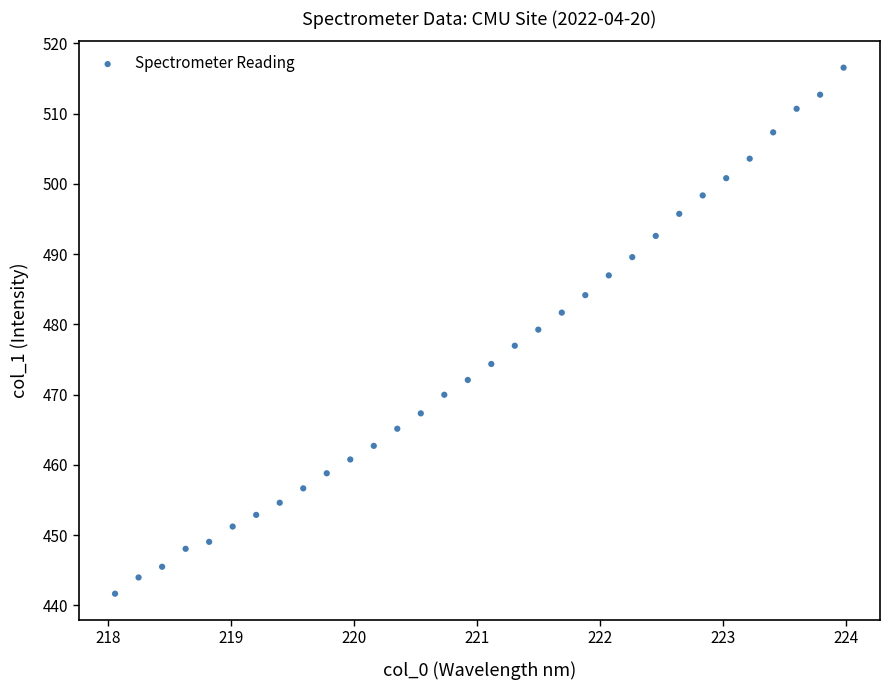

What is the range of Y values (max minus min)?

74.9